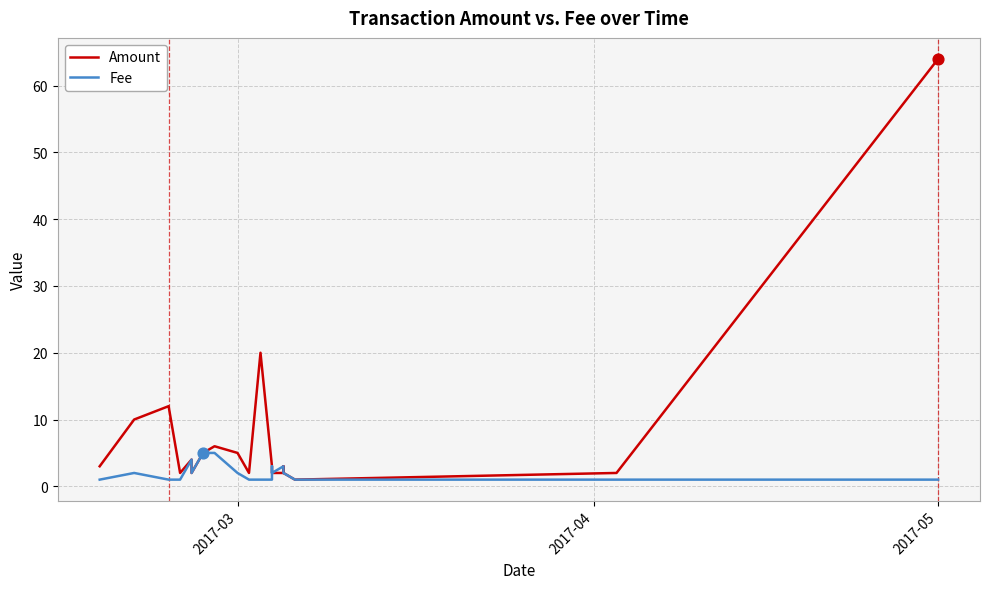

What are all the series names shown in the legend?

Amount, Fee